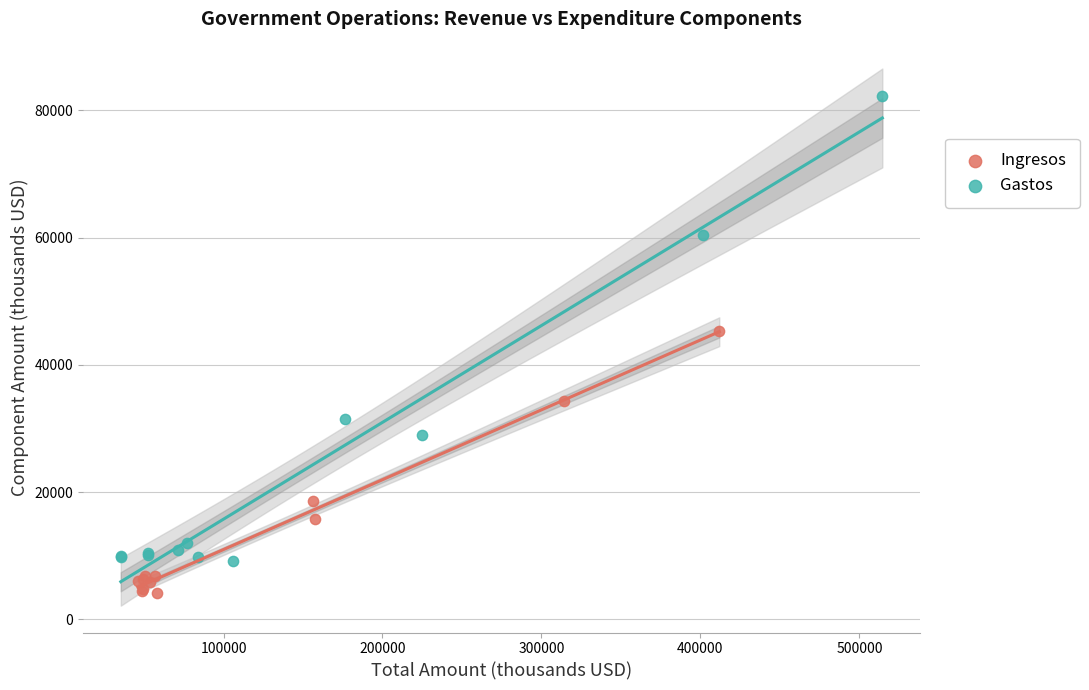

Which series contains the lowest Y value?

Ingresos